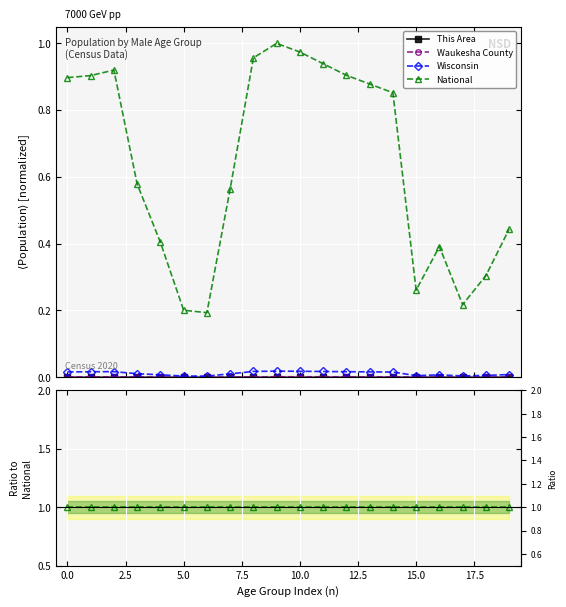

True or false: Waukesha County has a value of 0.0 at 12.5.

True